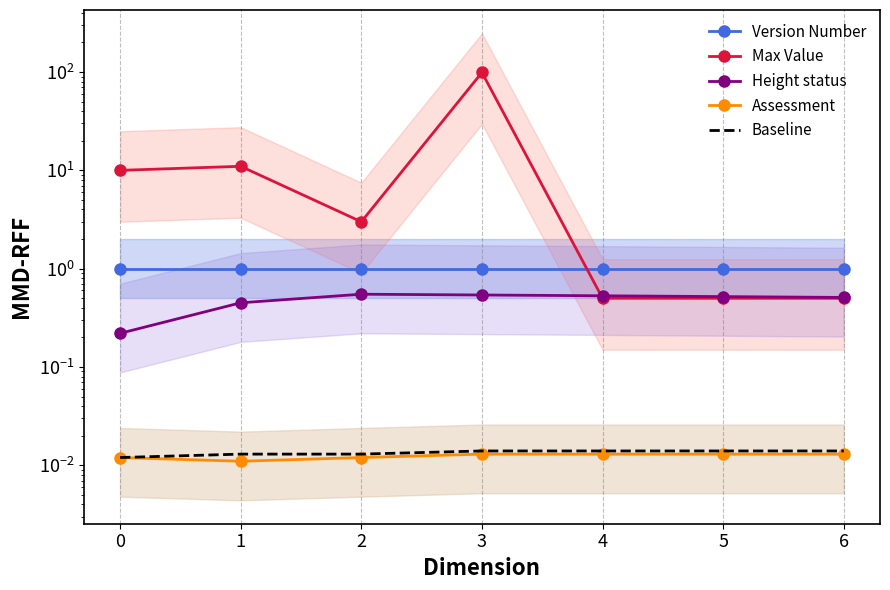

Reading right to left, transcribe all the data shown in this chart.

Version Number: 6=1.0	5=1.0	4=1.0	3=1.0	2=1.0	1=1.0	0=1.0
Max Value: 6=0.5	5=0.5	4=0.5	3=99.0	2=3.0	1=11.0	0=10.0
Height status: 6=0.5	5=0.5	4=0.5	3=0.5	2=0.6	1=0.5	0=0.2
Assessment: 6=0.0	5=0.0	4=0.0	3=0.0	2=0.0	1=0.0	0=0.0
Baseline: 6=0.0	5=0.0	4=0.0	3=0.0	2=0.0	1=0.0	0=0.0